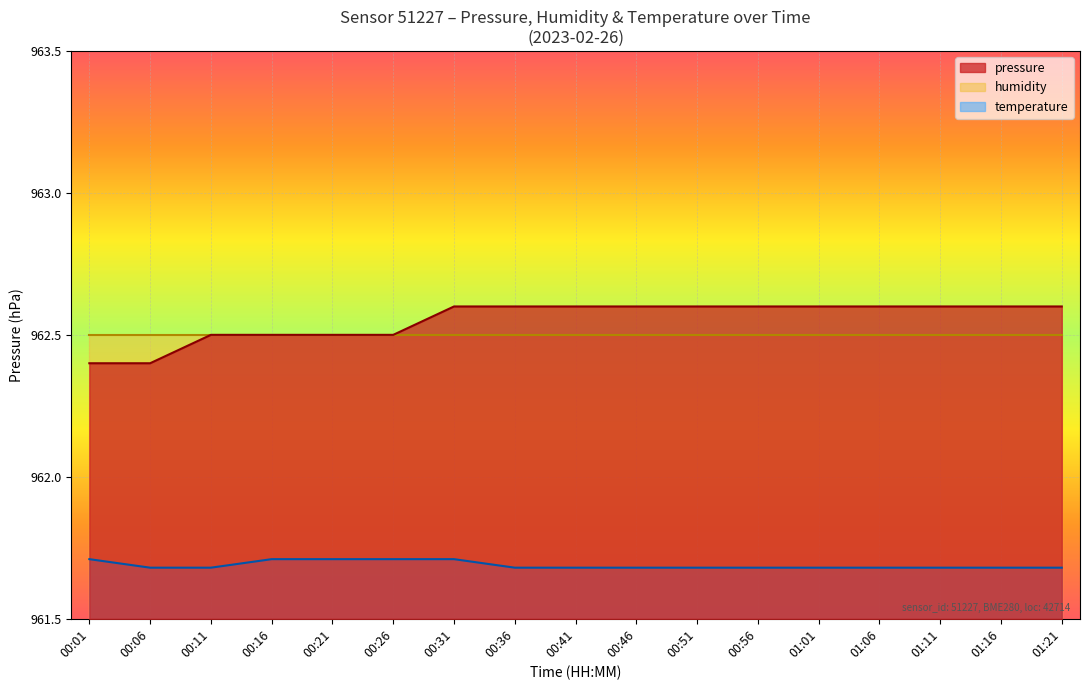

What is the maximum value for pressure?

962.6